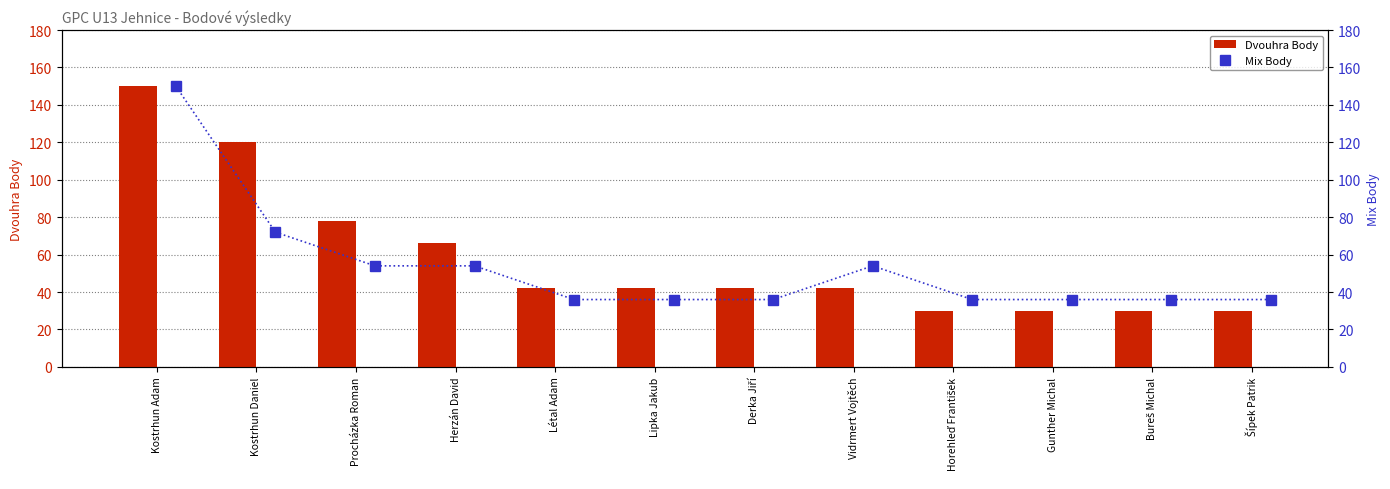

List the labels in order of Dvouhra Body value, smallest first.

Horehleď František, Gunther Michal, Bureš Michal, Šípek Patrik, Létal Adam, Lipka Jakub, Derka Jiří, Vidrmert Vojtěch, Herzán David, Procházka Roman, Kostrhun Daniel, Kostrhun Adam